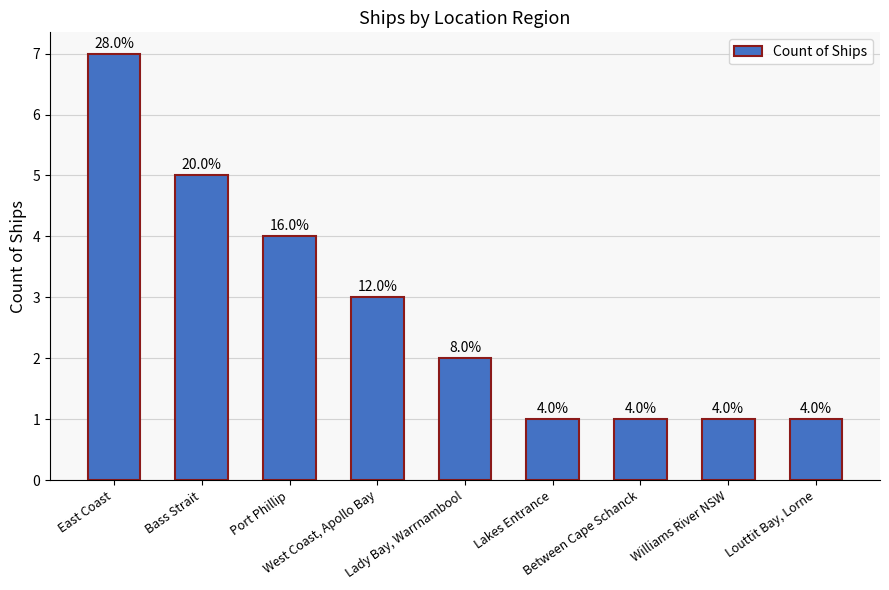

What is the minimum value shown in the chart?

1